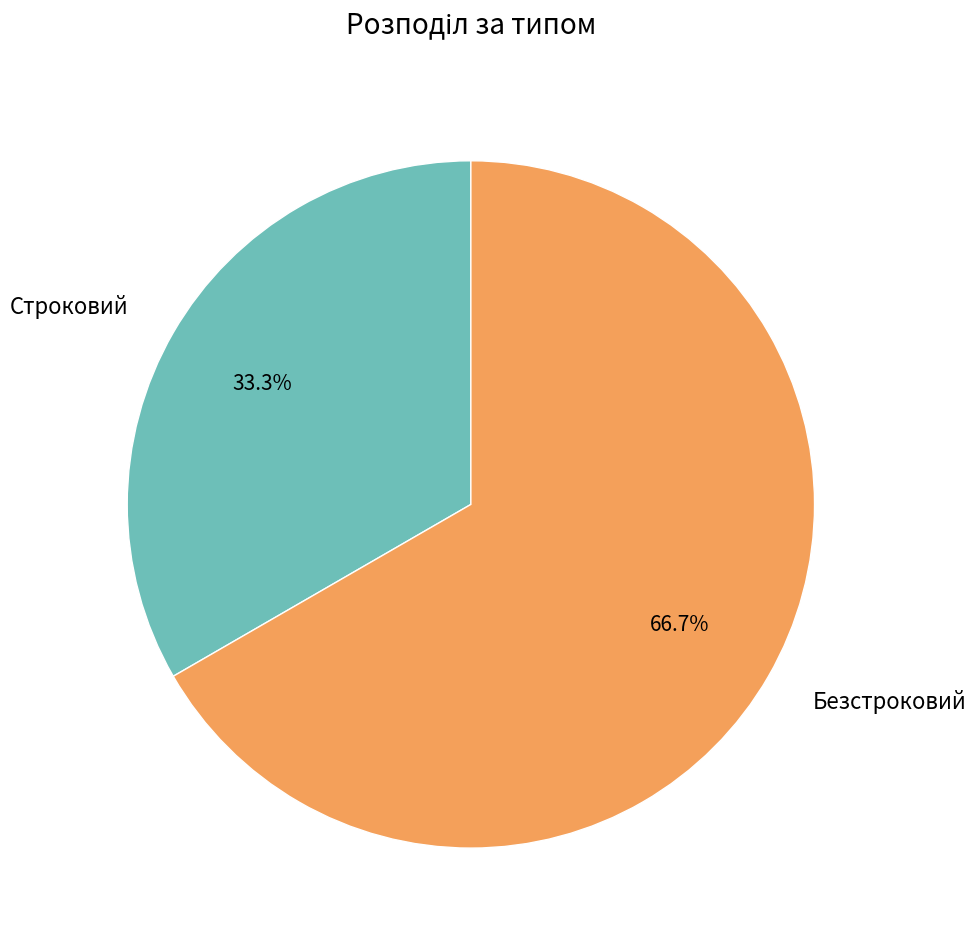

What is the smallest slice in the pie chart?

Строковий